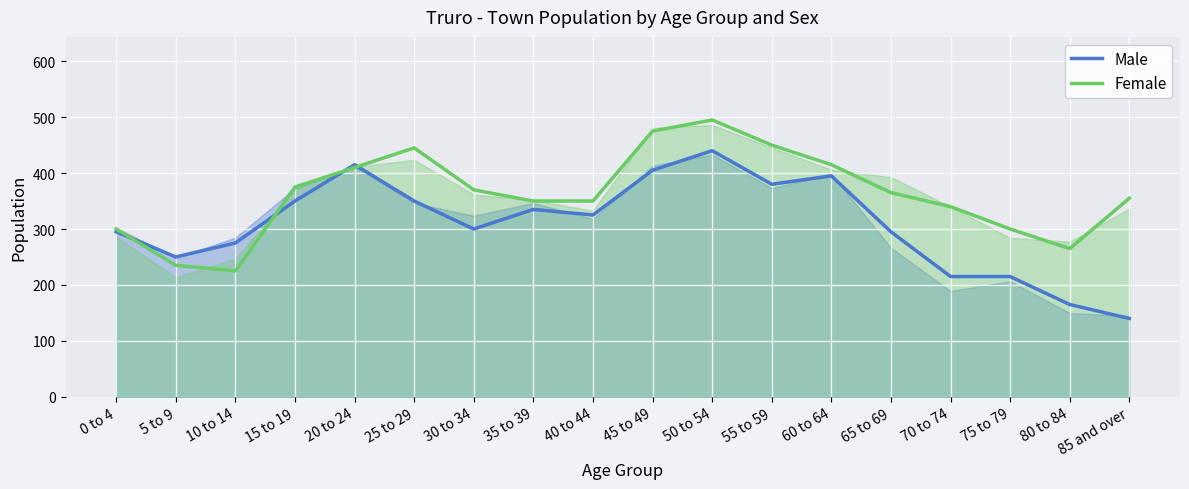

What value does the Female series have at 85 and over, to the nearest 50?

350